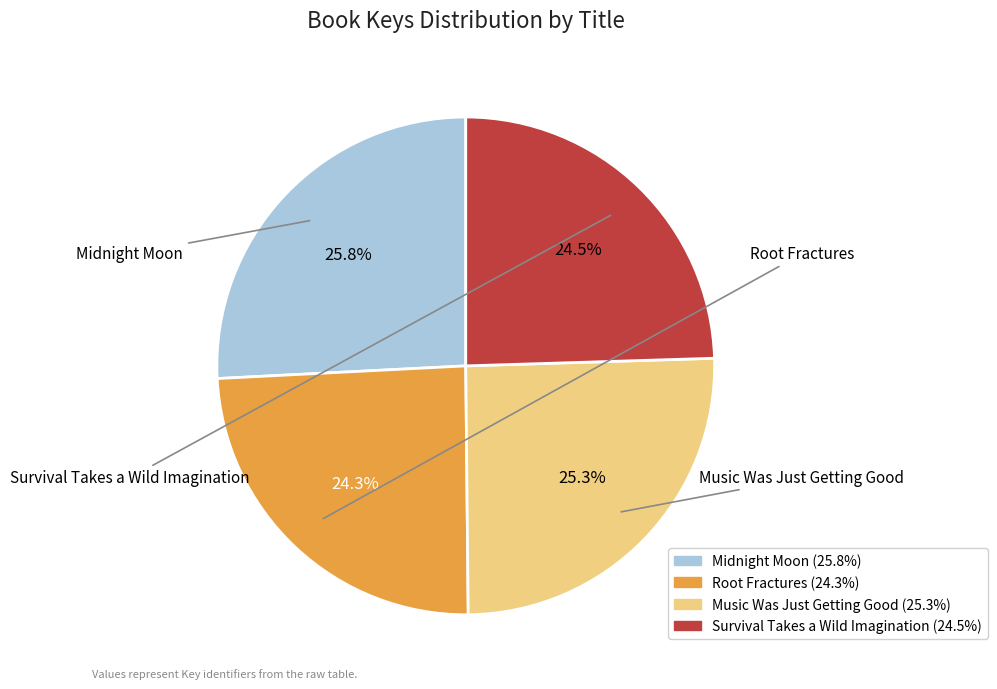

What is the total percentage of Root Fractures and Midnight Moon?

50.2%